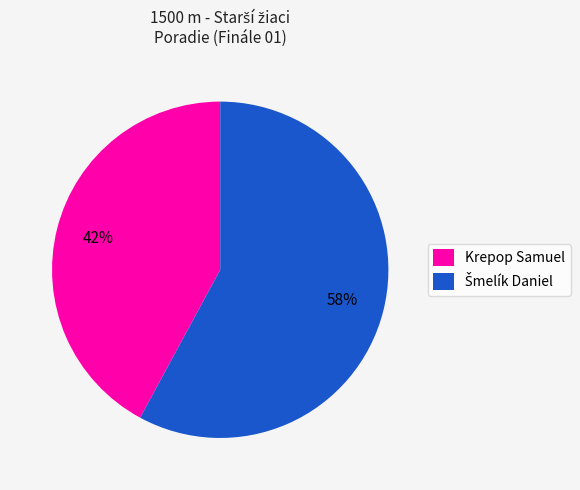

Is there any slice that represents more than half of the pie?

Yes